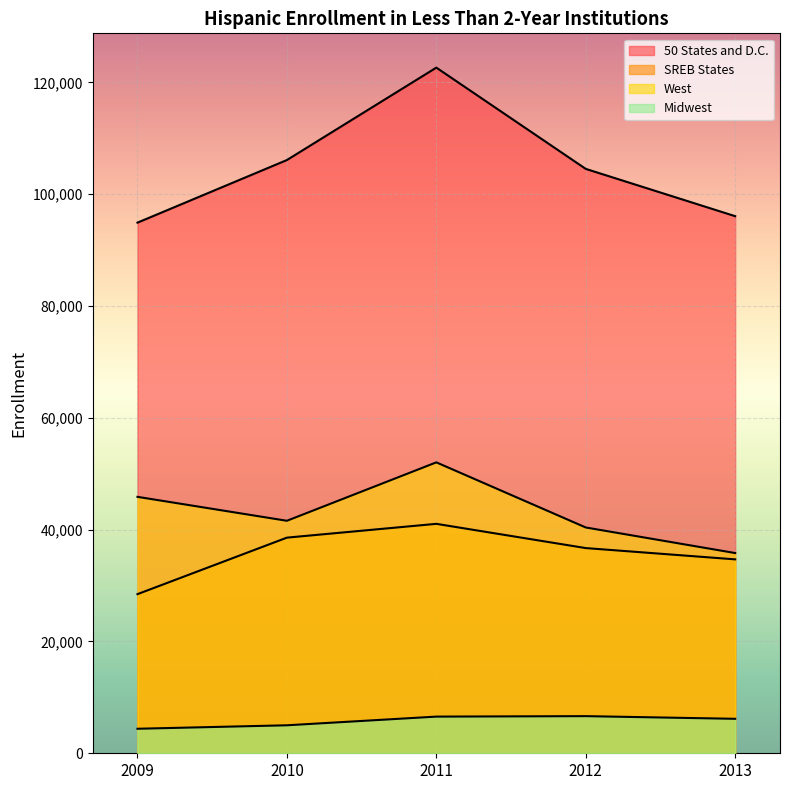

What is the lowest value of the West series?

35818